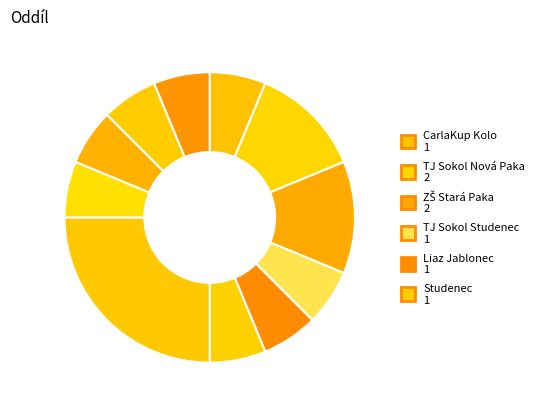

How many segments does this pie chart have?

11